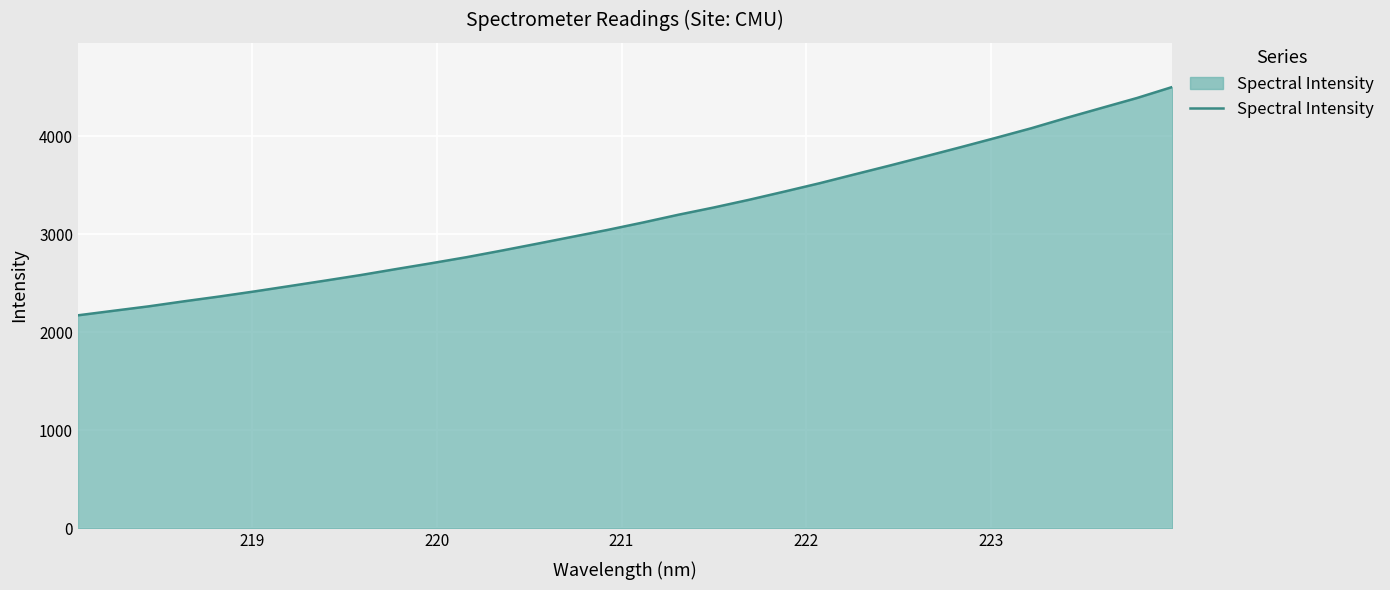

What is the difference between the maximum and minimum values?

2330.8